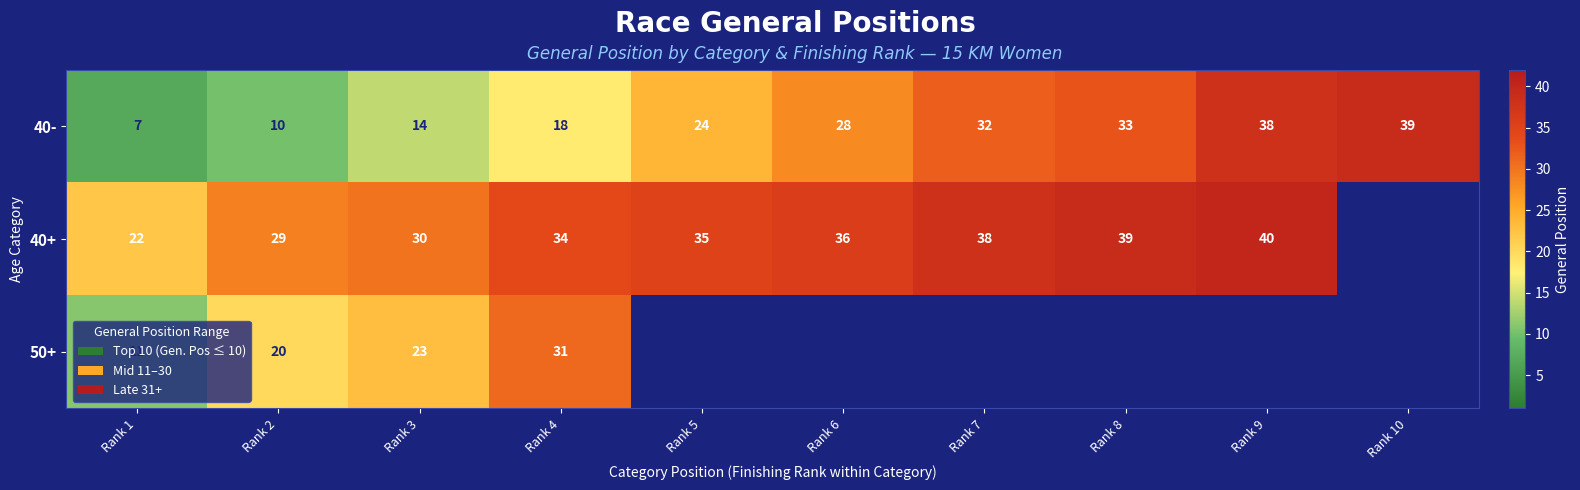

What is the difference between the highest and lowest values at Rank 4?

16